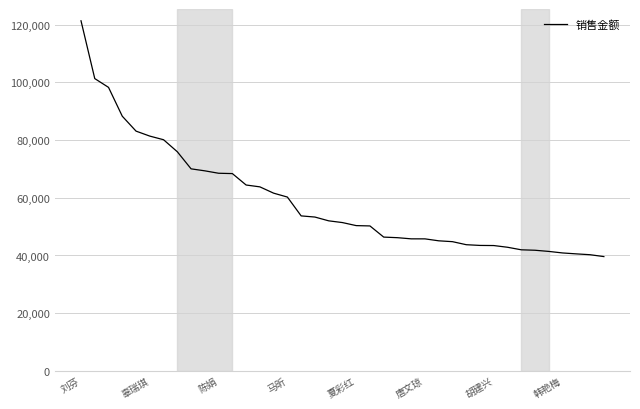

What is the minimum value shown in the chart?

39618.7